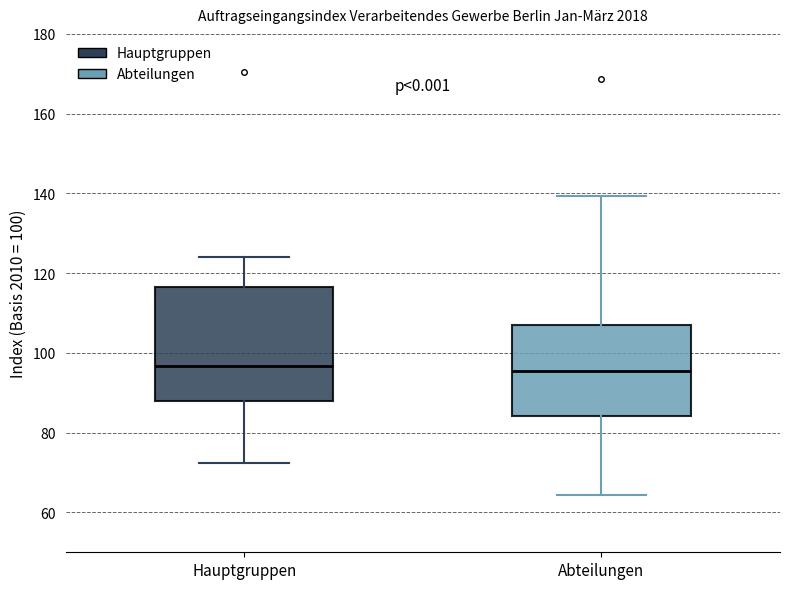

Comparing the boxes themselves (not the whiskers), which one is the tallest?

Hauptgruppen